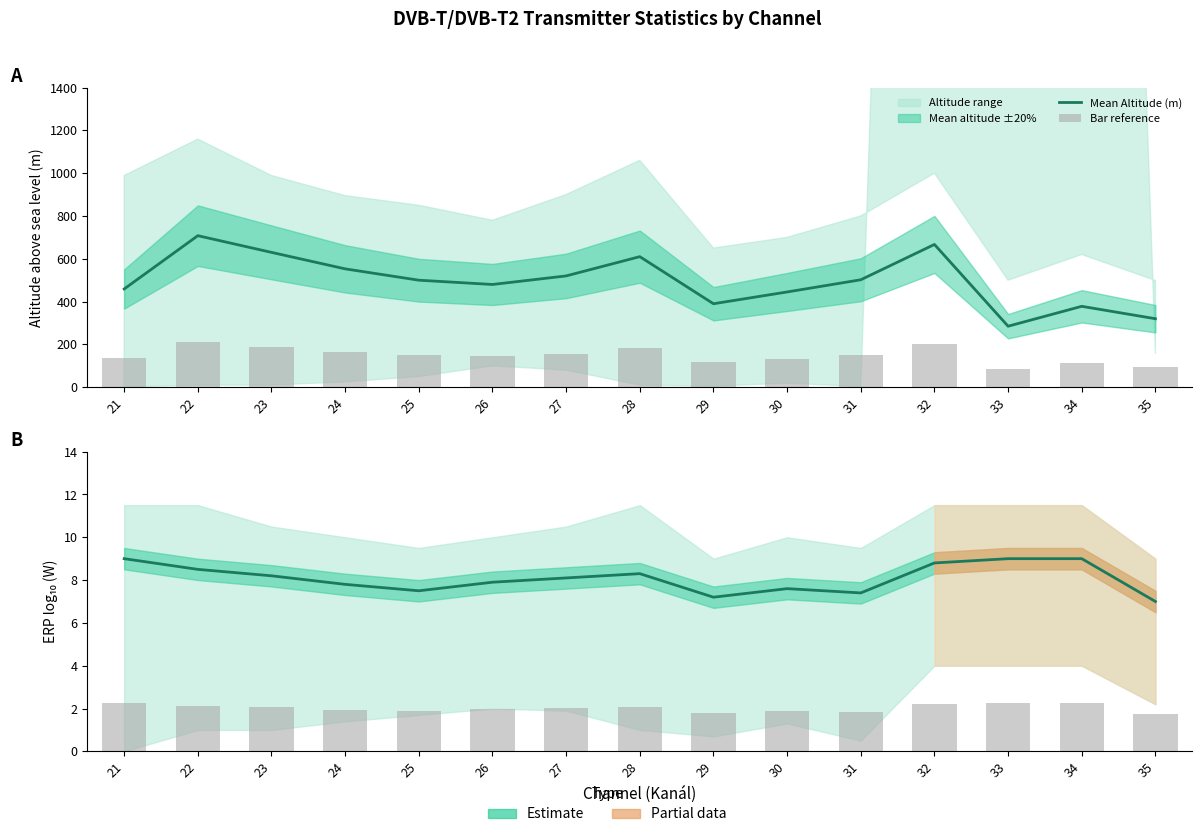

Which label corresponds to the smallest value in the chart?

35